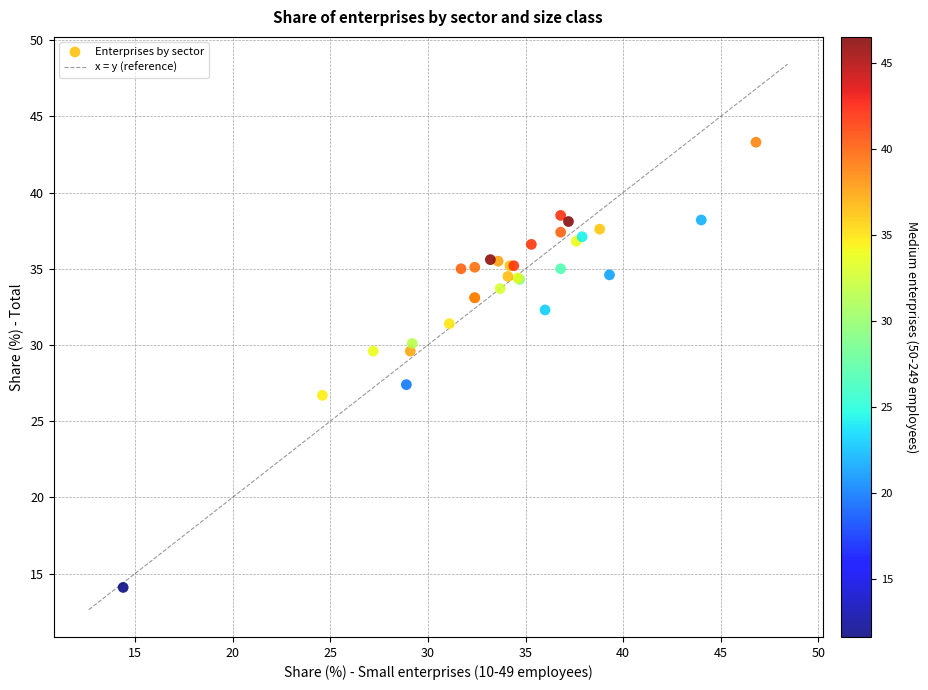

What Y value in the scatter plot is closest to 28?

27.4